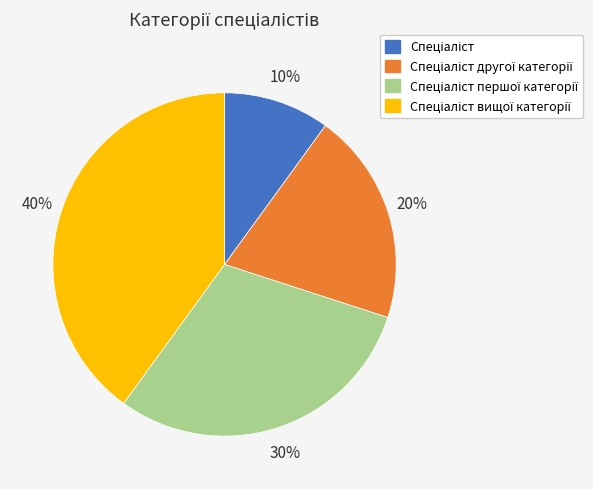

How many segments does this pie chart have?

4